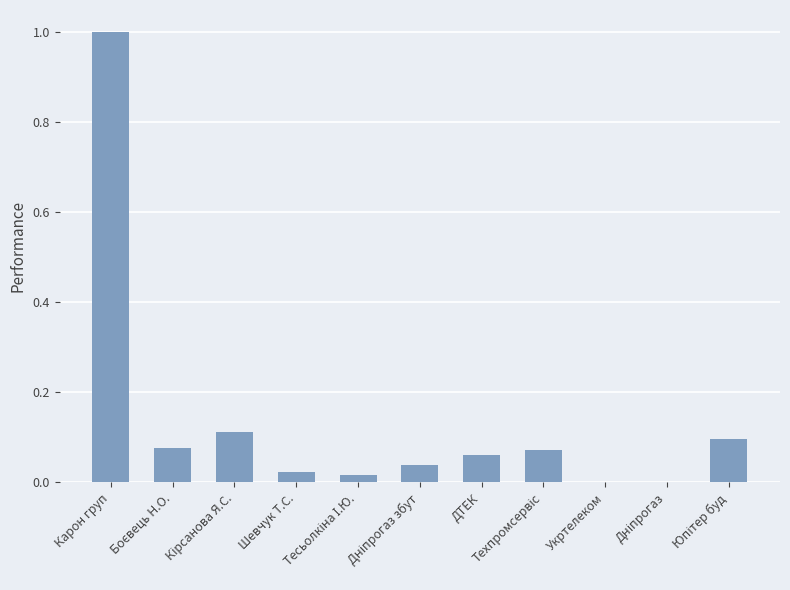

What is the sum of all values?

1.5